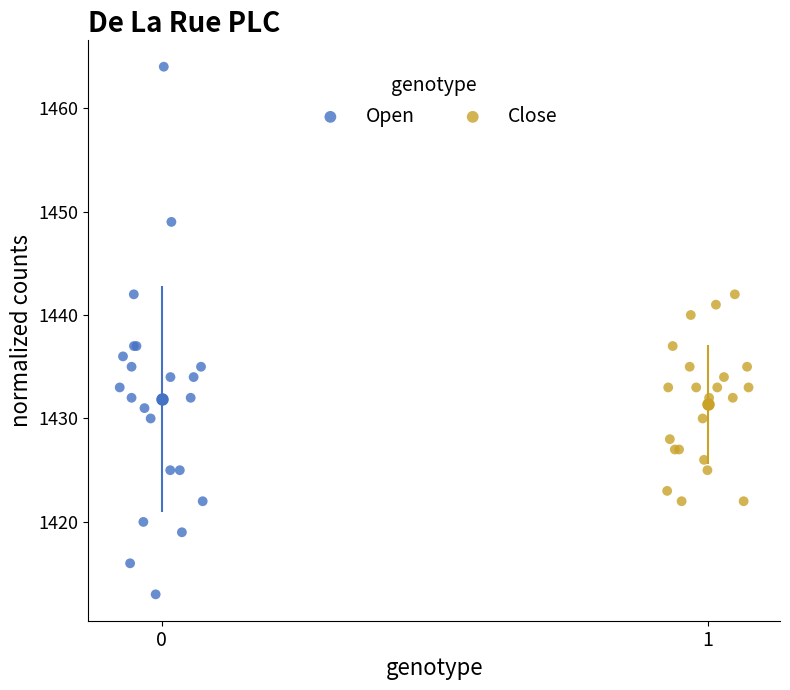

What are all the series names shown in the legend?

Open, Close